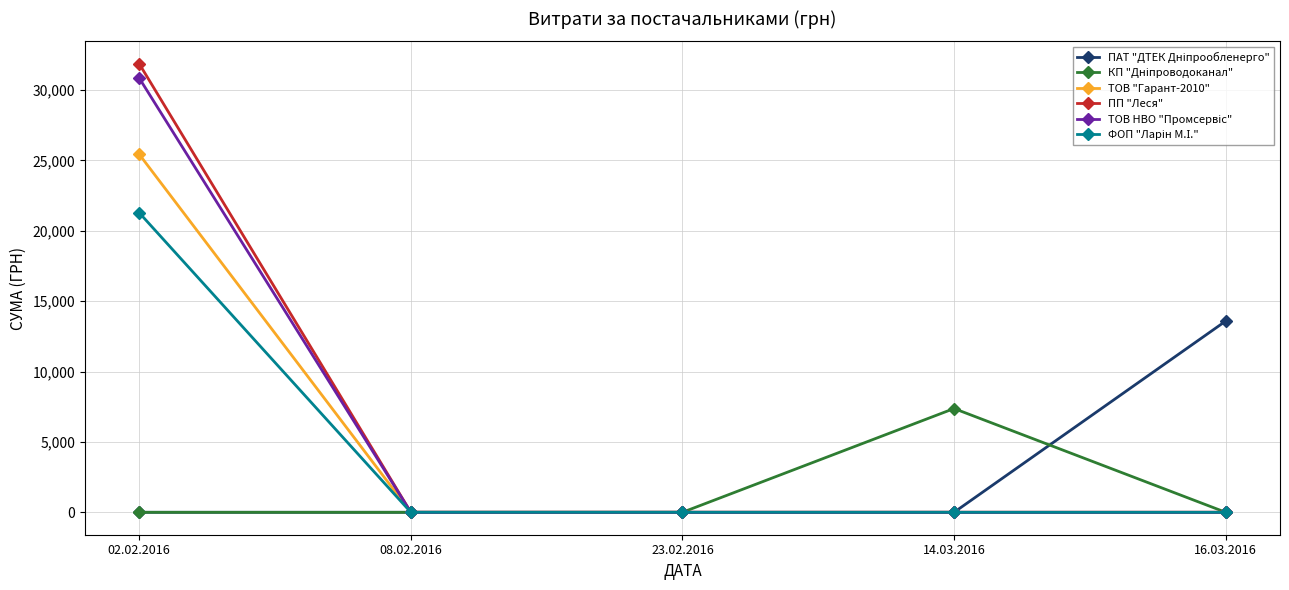

True or false: ТОВ "Гарант-2010" has a value of -13186.7 at 16.03.2016.

False